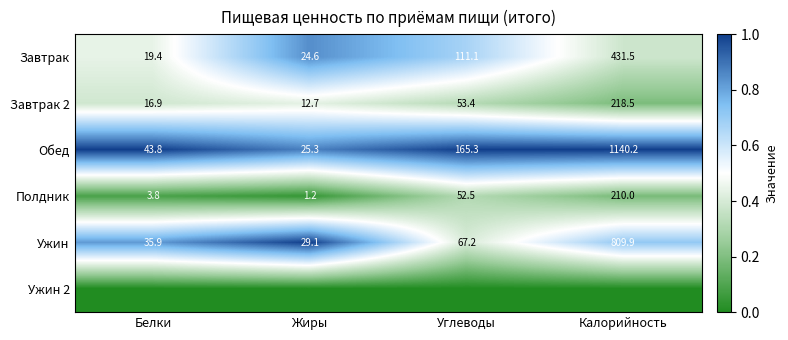

The value of Обед at Белки is 15.3. True or false?

False